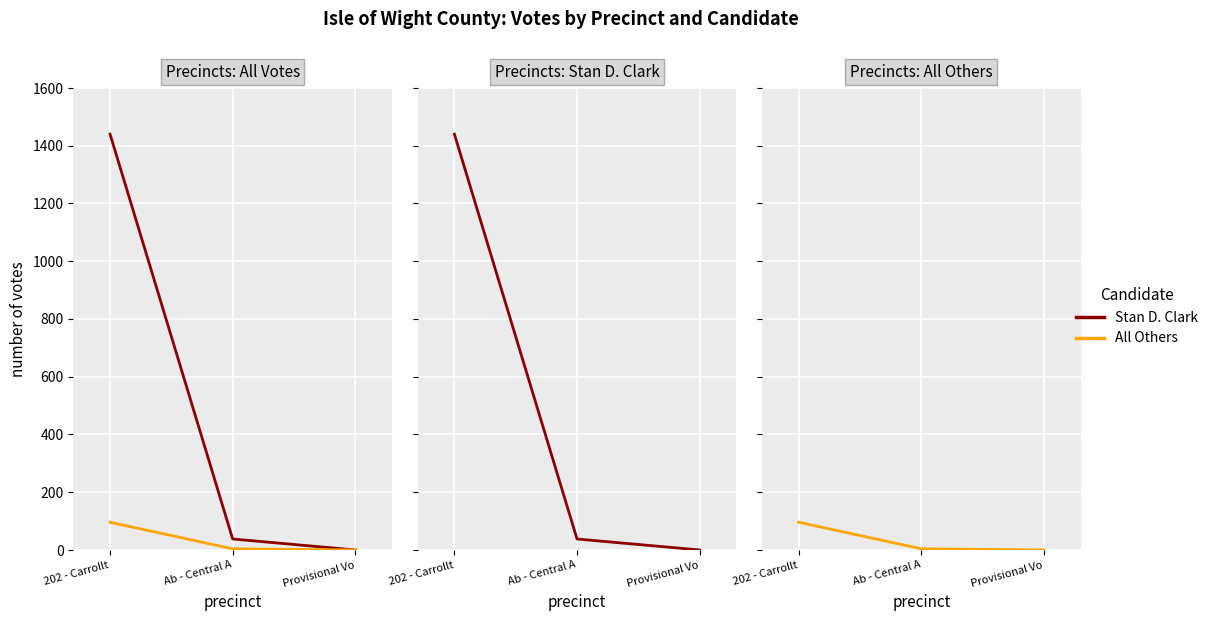

Rank the series at Provisional Vo from lowest to highest value.

Stan D. Clark, All Others